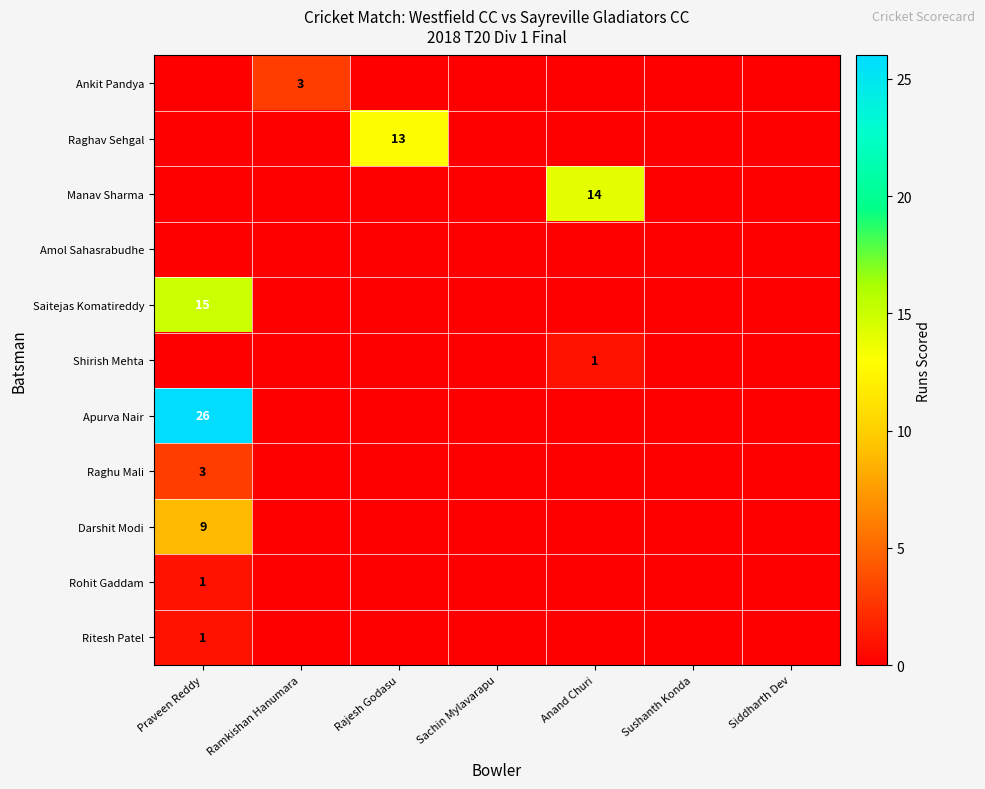

Which category has the lowest value across all series?

Praveen Reddy